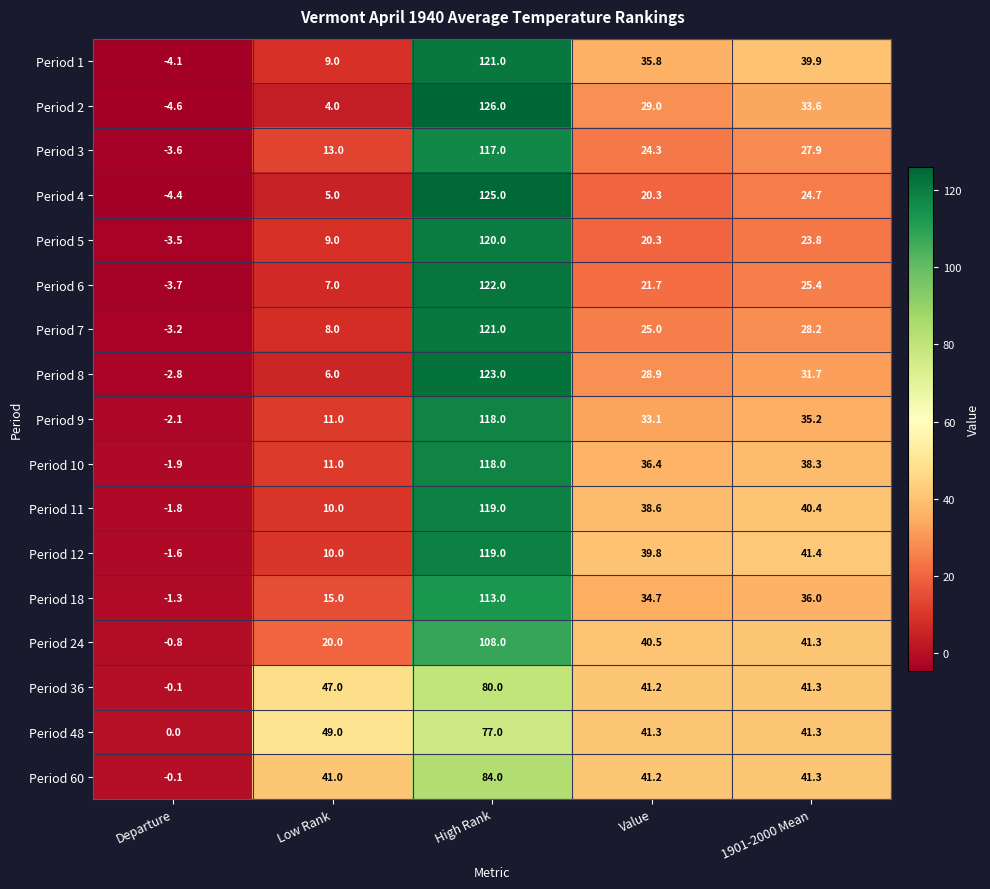

List the labels in order of Period 7 value, largest first.

High Rank, 1901-2000 Mean, Value, Low Rank, Departure